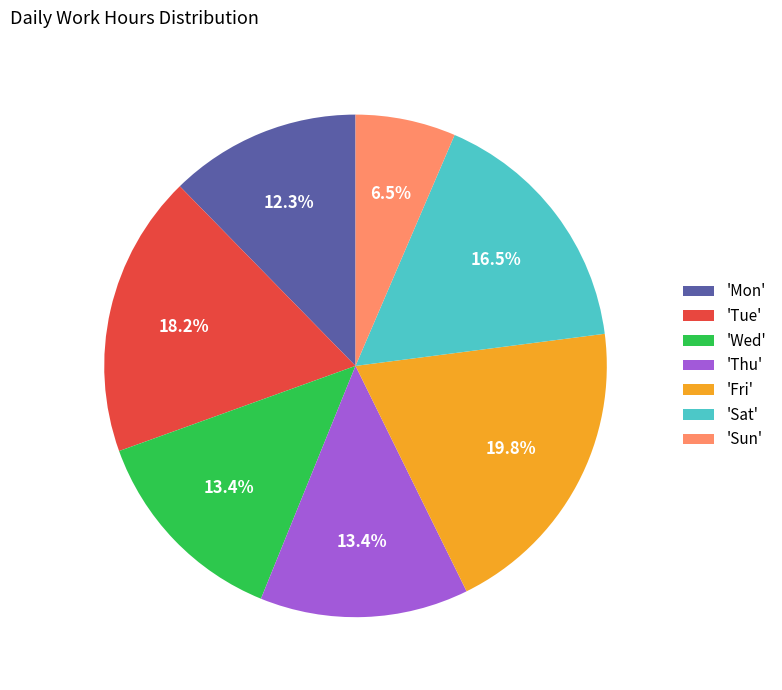

Combined, do 'Tue' and 'Mon' account for over 50%?

No